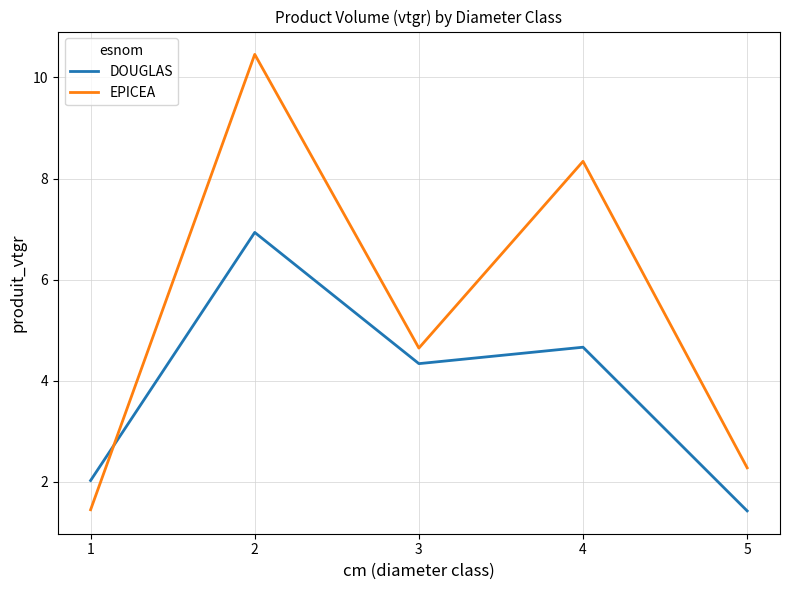

After their last crossing, which series has the higher values: DOUGLAS or EPICEA?

EPICEA